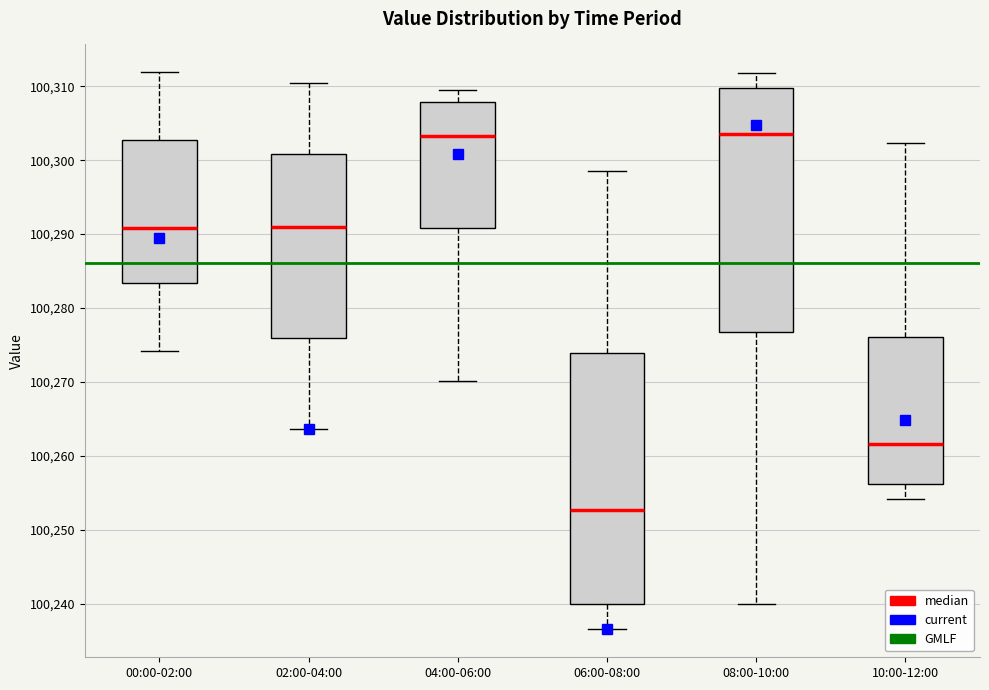

Reading left to right, read every box against the y-axis: the position of its median line, the range the box covers, and the ends of its whiskers. The values are not printed on the chart, so give them approximately, as read against the axis.

00:00-02:00: median 100291, box 100283 to 100303, whiskers 100274 to 100312
02:00-04:00: median 100291, box 100276 to 100301, whiskers 100264 to 100311
04:00-06:00: median 100303, box 100291 to 100308, whiskers 100270 to 100310
06:00-08:00: median 100253, box 100240 to 100274, whiskers 100237 to 100299
08:00-10:00: median 100304, box 100277 to 100310, whiskers 100240 to 100312
10:00-12:00: median 100262, box 100256 to 100276, whiskers 100254 to 100302